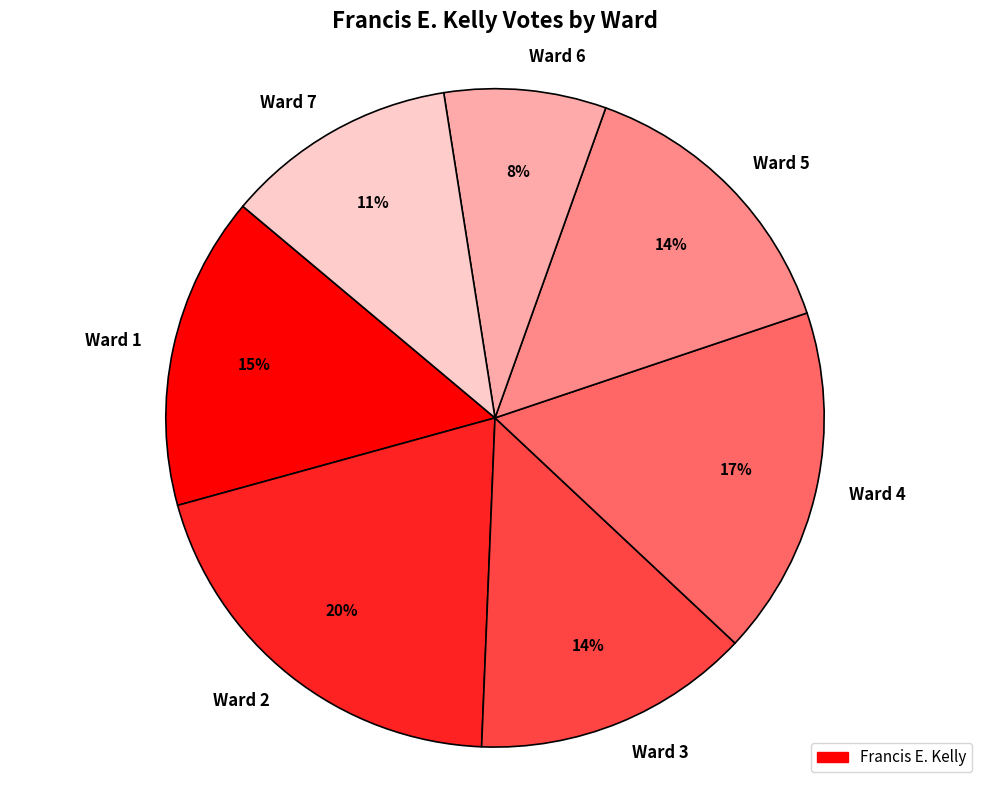

Combined, do Ward 6 and Ward 3 account for over 50%?

No